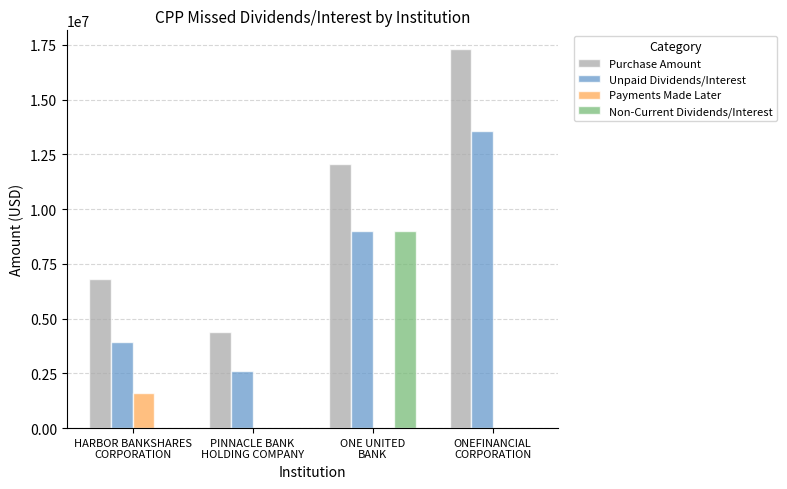

At which category is the sum across all series the highest?

ONEFINANCIAL
CORPORATION